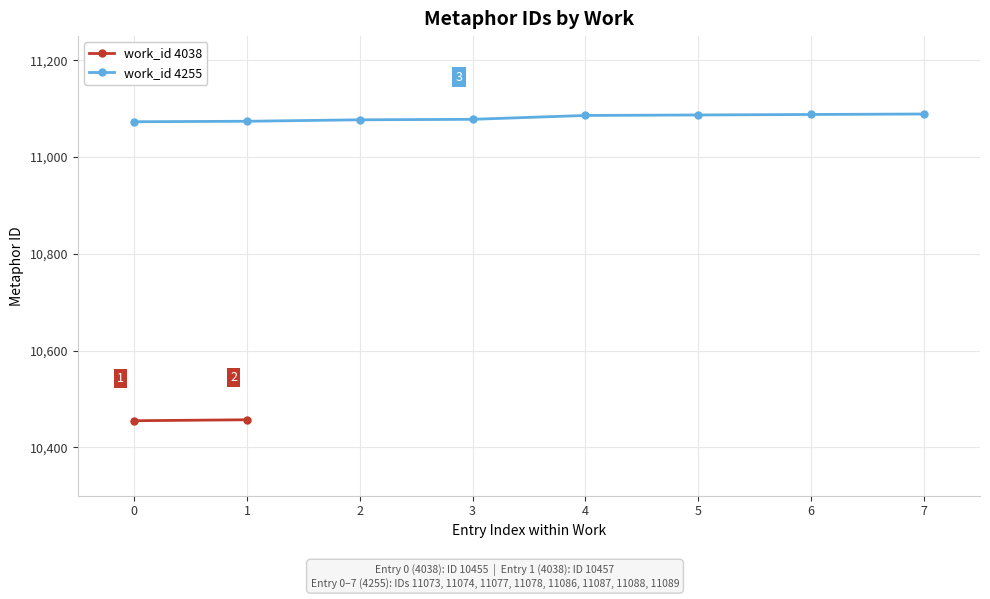

What is the highest value of the work_id 4255 series?

11089